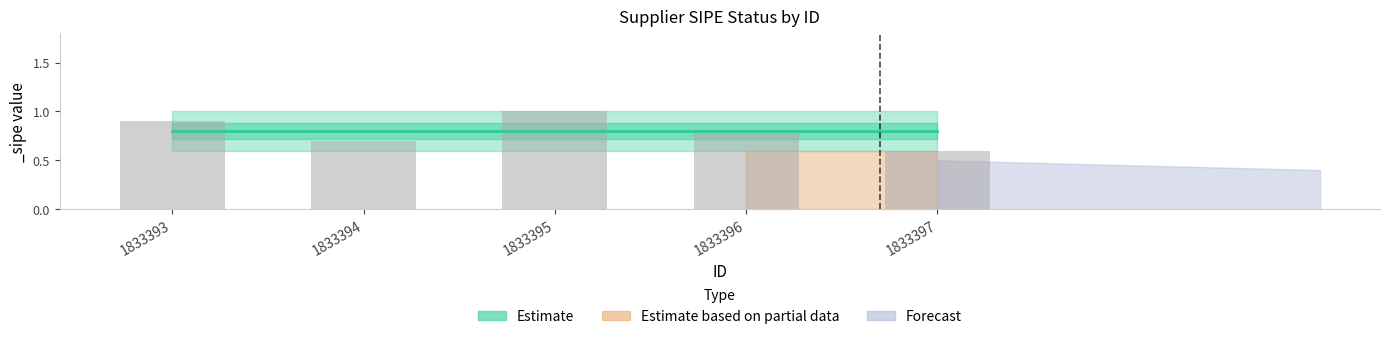

Rank the categories by value from highest to lowest.

1833395, 1833393, 1833396, 1833394, 1833397